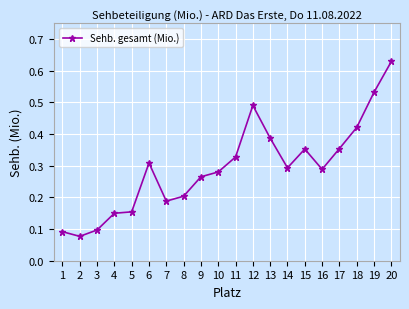

How many data points does each series have?

20